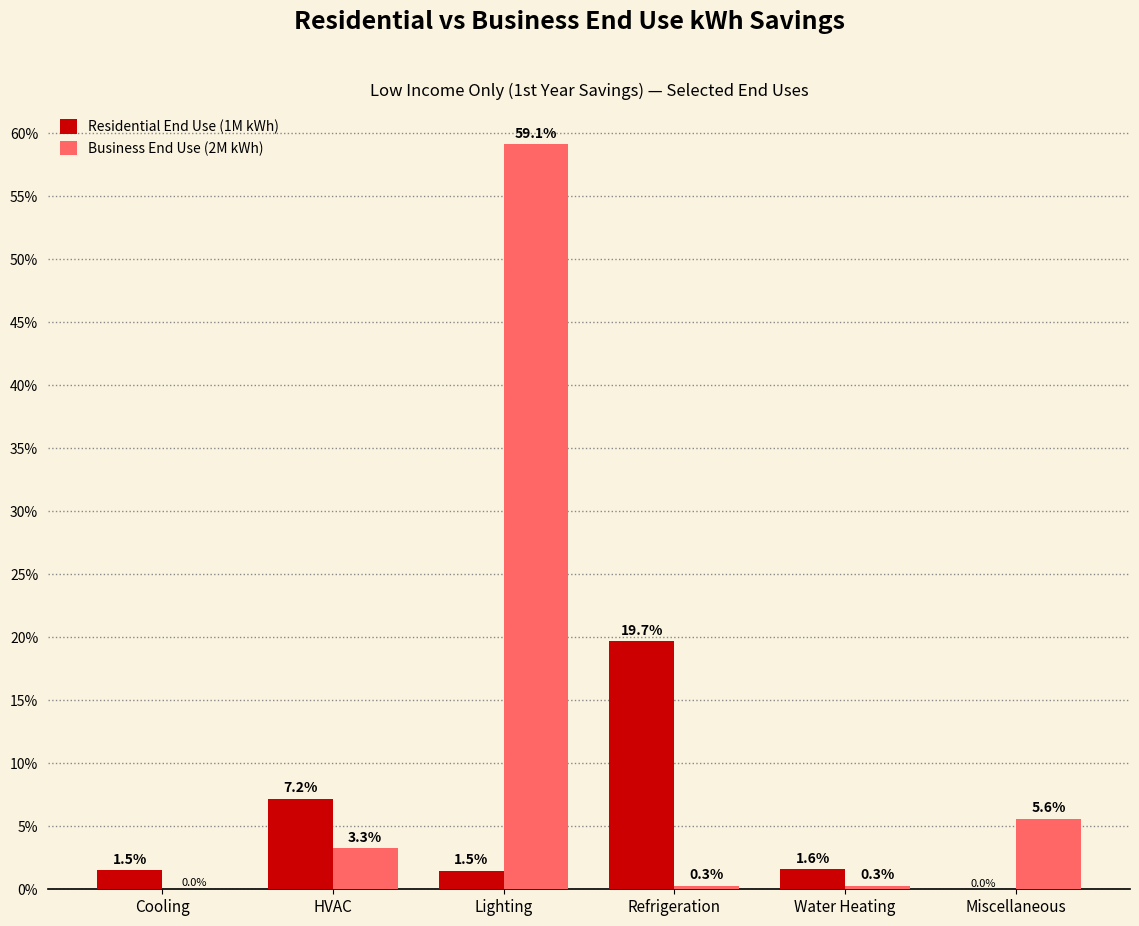

The value of Business End Use (2M kWh) at Lighting is 59.1. True or false?

True